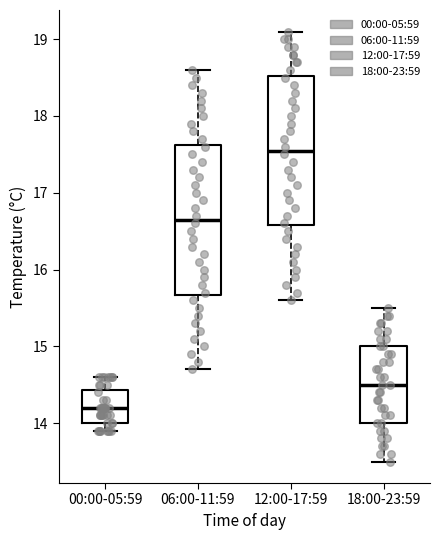

Which box has the lowest median line?

00:00-05:59